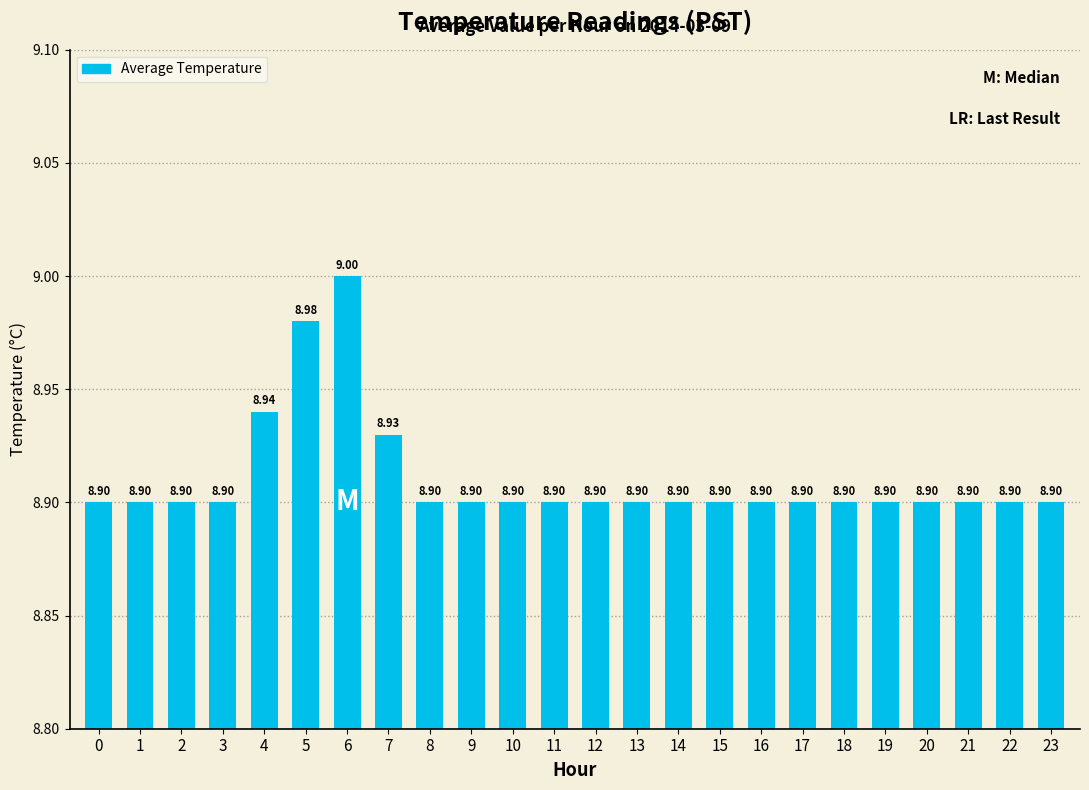

Reading right to left, list all the values displayed in this chart.

23=8.9	22=8.9	21=8.9	20=8.9	19=8.9	18=8.9	17=8.9	16=8.9	15=8.9	14=8.9	13=8.9	12=8.9	11=8.9	10=8.9	9=8.9	8=8.9	7=8.9	6=9.0	5=9.0	4=8.9	3=8.9	2=8.9	1=8.9	0=8.9